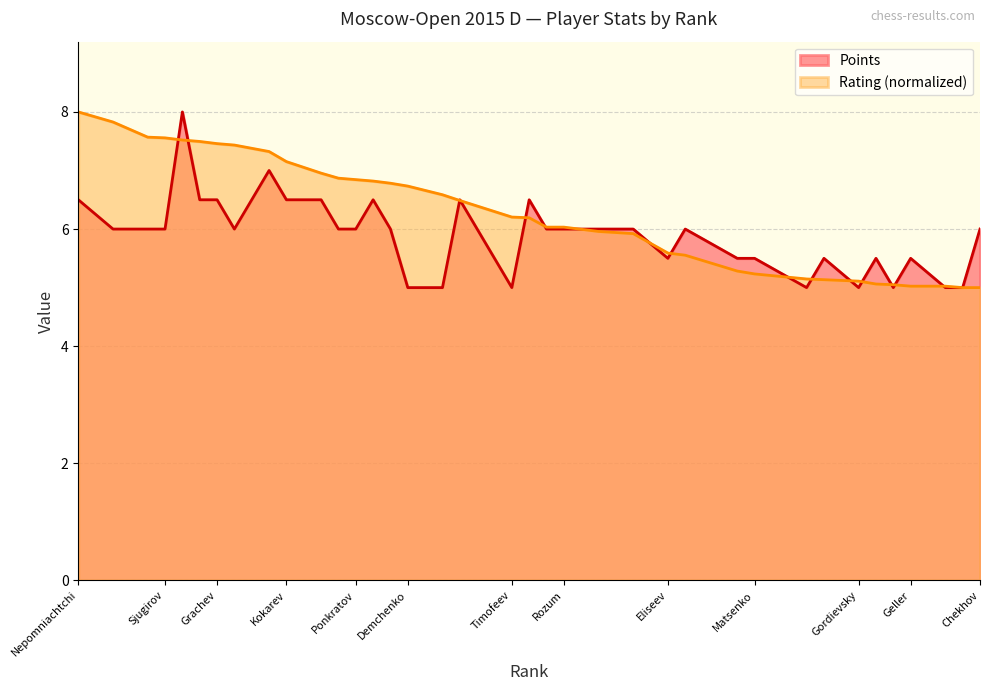

At how many categories does at least one series exceed 5?

36